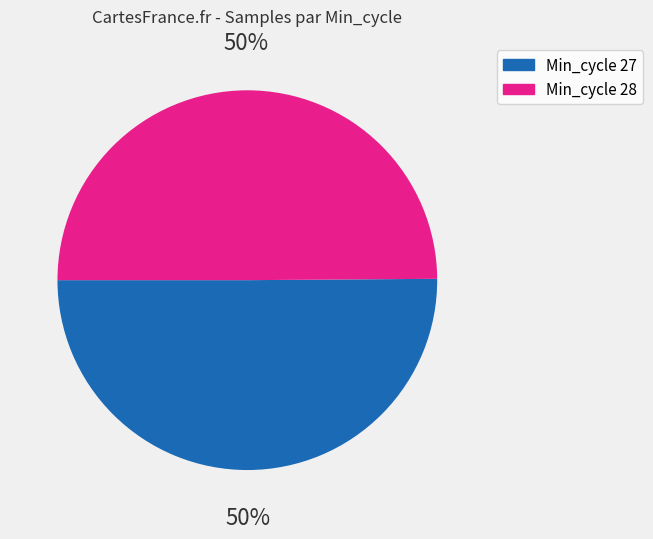

To the nearest percent, what is the average slice percentage?

50%